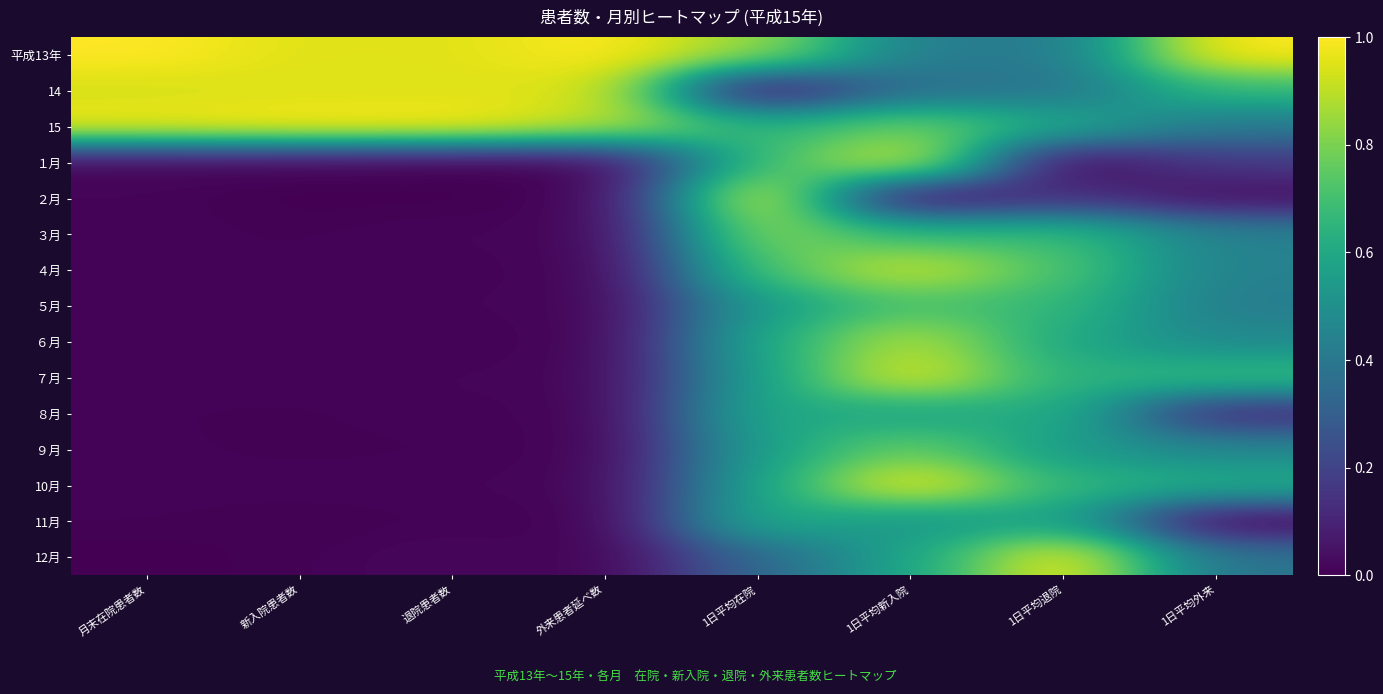

Reading right to left, extract all data points from this chart.

平成13年: 1日平均外来=1.0	1日平均退院=0.4	1日平均新入院=0.4	1日平均在院=0.9	外来患者延べ数=1.0	退院患者数=1.0	新入院患者数=1.0	月末在院患者数=1.0
14: 1日平均外来=0.7	1日平均退院=0.4	1日平均新入院=0.4	1日平均在院=0.0	外来患者延べ数=0.9	退院患者数=0.9	新入院患者数=0.9	月末在院患者数=0.9
15: 1日平均外来=0.4	1日平均退院=0.6	1日平均新入院=0.8	1日平均在院=0.6	外来患者延べ数=0.9	退院患者数=1.0	新入院患者数=1.0	月末在院患者数=1.0
１月: 1日平均外来=0.2	1日平均退院=0.0	1日平均新入院=1.0	1日平均在院=0.7	外来患者延べ数=0.0	退院患者数=0.0	新入院患者数=0.0	月末在院患者数=0.0
２月: 1日平均外来=0.0	1日平均退院=0.1	1日平均新入院=0.0	1日平均在院=1.0	外来患者延べ数=0.0	退院患者数=0.0	新入院患者数=0.0	月末在院患者数=0.0
３月: 1日平均外来=0.4	1日平均退院=0.7	1日平均新入院=0.7	1日平均在院=0.8	外来患者延べ数=0.0	退院患者数=0.0	新入院患者数=0.0	月末在院患者数=0.0
４月: 1日平均外来=0.4	1日平均退院=0.7	1日平均新入院=0.9	1日平均在院=0.7	外来患者延べ数=0.0	退院患者数=0.0	新入院患者数=0.0	月末在院患者数=0.0
５月: 1日平均外来=0.4	1日平均退院=0.7	1日平均新入院=0.7	1日平均在院=0.6	外来患者延べ数=0.0	退院患者数=0.0	新入院患者数=0.0	月末在院患者数=0.0
６月: 1日平均外来=0.5	1日平均退院=0.6	1日平均新入院=0.9	1日平均在院=0.6	外来患者延べ数=0.0	退院患者数=0.0	新入院患者数=0.0	月末在院患者数=0.0
７月: 1日平均外来=0.7	1日平均退院=0.6	1日平均新入院=1.0	1日平均在院=0.6	外来患者延べ数=0.0	退院患者数=0.0	新入院患者数=0.0	月末在院患者数=0.0
８月: 1日平均外来=0.1	1日平均退院=0.6	1日平均新入院=0.6	1日平均在院=0.6	外来患者延べ数=0.0	退院患者数=0.0	新入院患者数=0.0	月末在院患者数=0.0
９月: 1日平均外来=0.5	1日平均退院=0.5	1日平均新入院=0.8	1日平均在院=0.6	外来患者延べ数=0.0	退院患者数=0.0	新入院患者数=0.0	月末在院患者数=0.0
10月: 1日平均外来=0.6	1日平均退院=0.7	1日平均新入院=1.0	1日平均在院=0.6	外来患者延べ数=0.0	退院患者数=0.0	新入院患者数=0.0	月末在院患者数=0.0
11月: 1日平均外来=0.0	1日平均退院=0.6	1日平均新入院=0.5	1日平均在院=0.6	外来患者延べ数=0.0	退院患者数=0.0	新入院患者数=0.0	月末在院患者数=0.0
12月: 1日平均外来=0.4	1日平均退院=1.0	1日平均新入院=0.6	1日平均在院=0.3	外来患者延べ数=0.0	退院患者数=0.0	新入院患者数=0.0	月末在院患者数=0.0